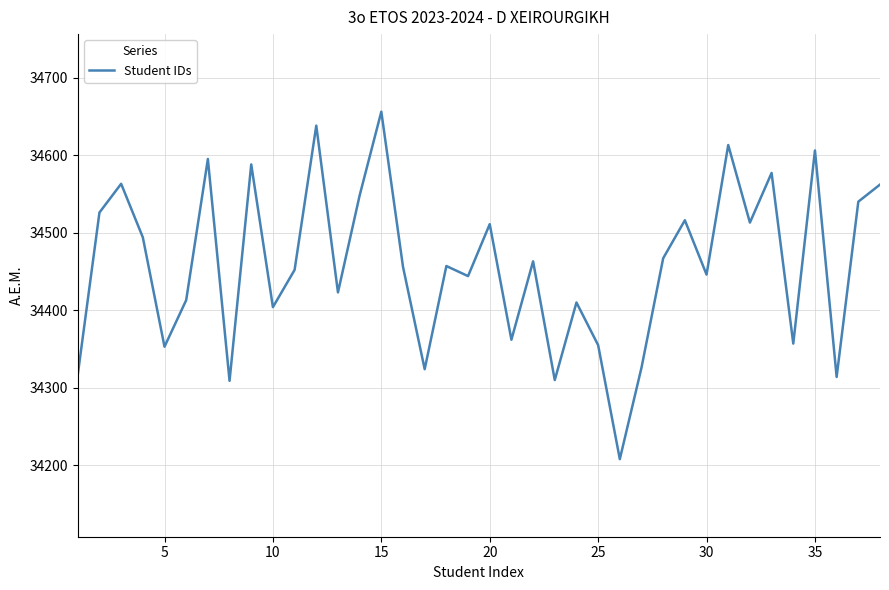

Count the number of categories in the chart.

38